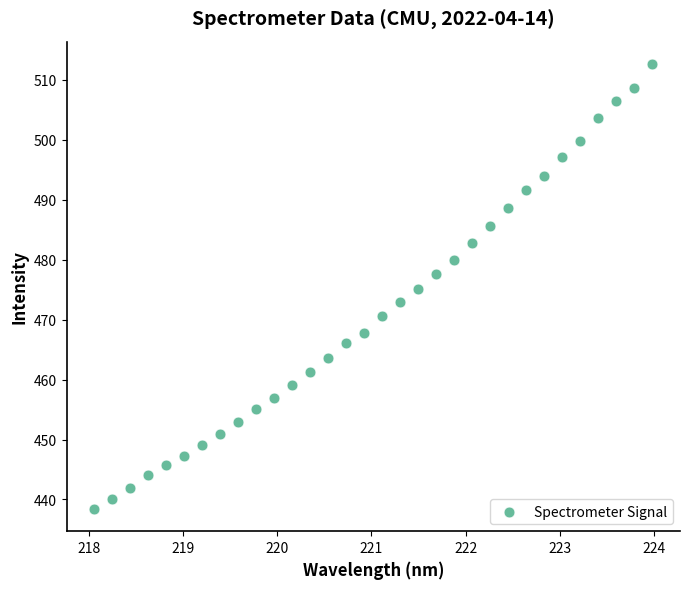

What is the range of Y values (max minus min)?

74.2